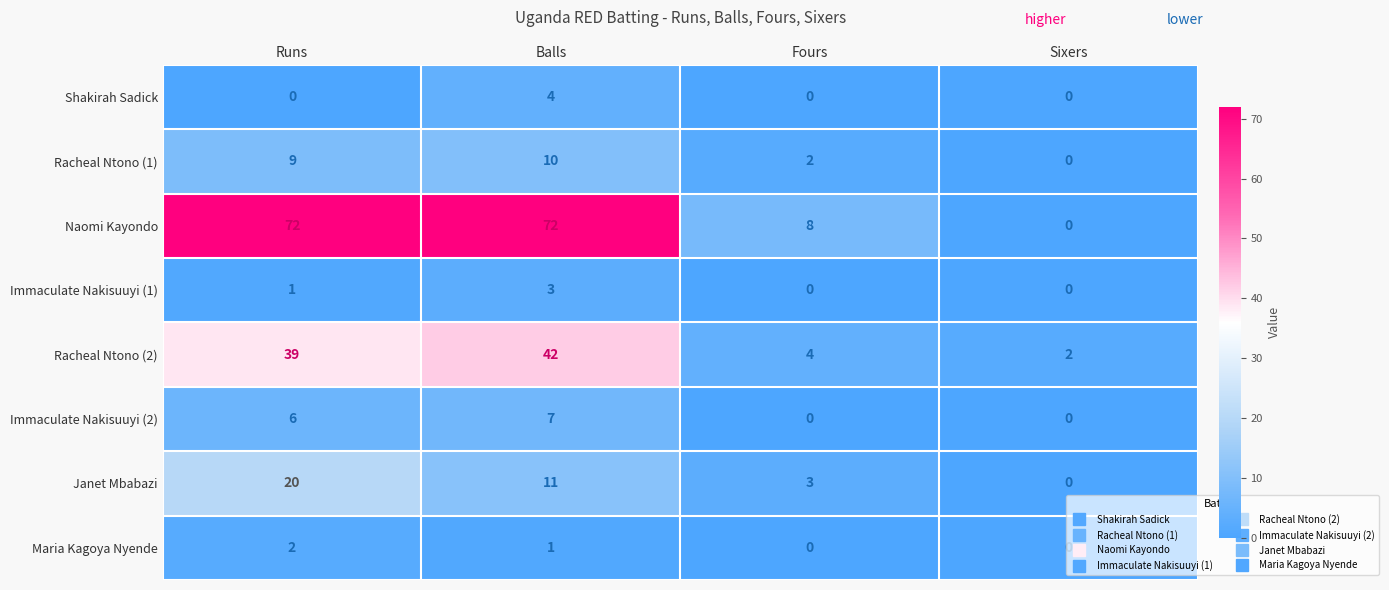

How many Maria Kagoya Nyende values are between 0 and 2?

4